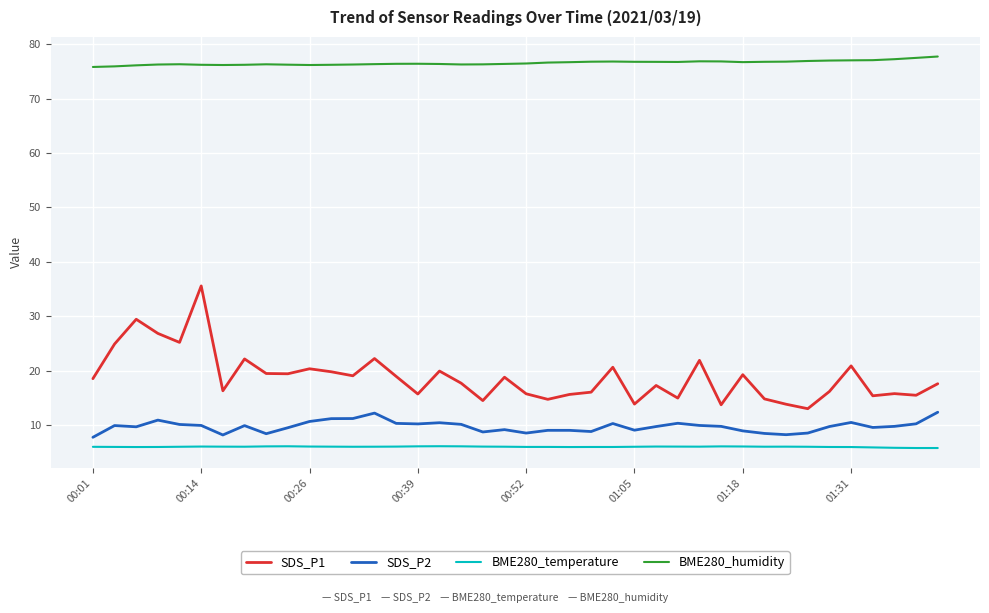

True or false: SDS_P1 and BME280_humidity cross at least once.

False